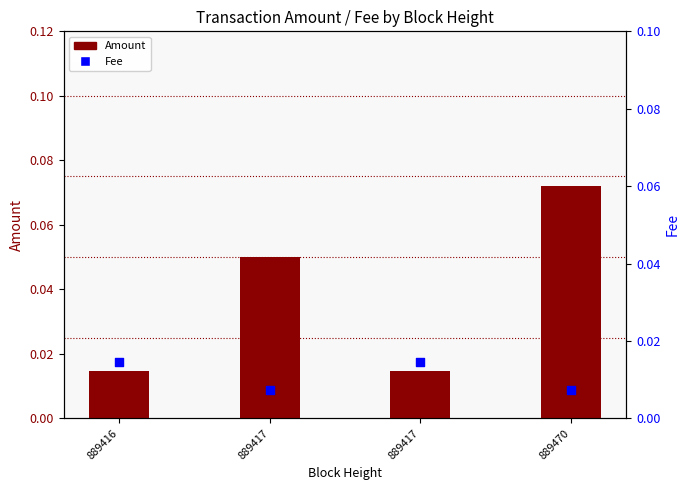

Is the value of Fee at 889416 greater than the value of Amount at 889416?

No